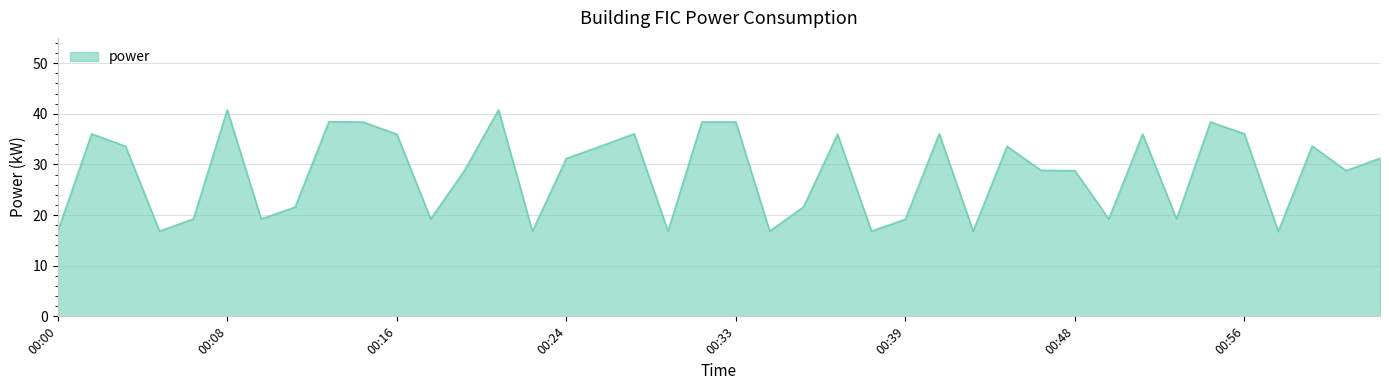

What is the difference between the maximum and minimum values?

24.0